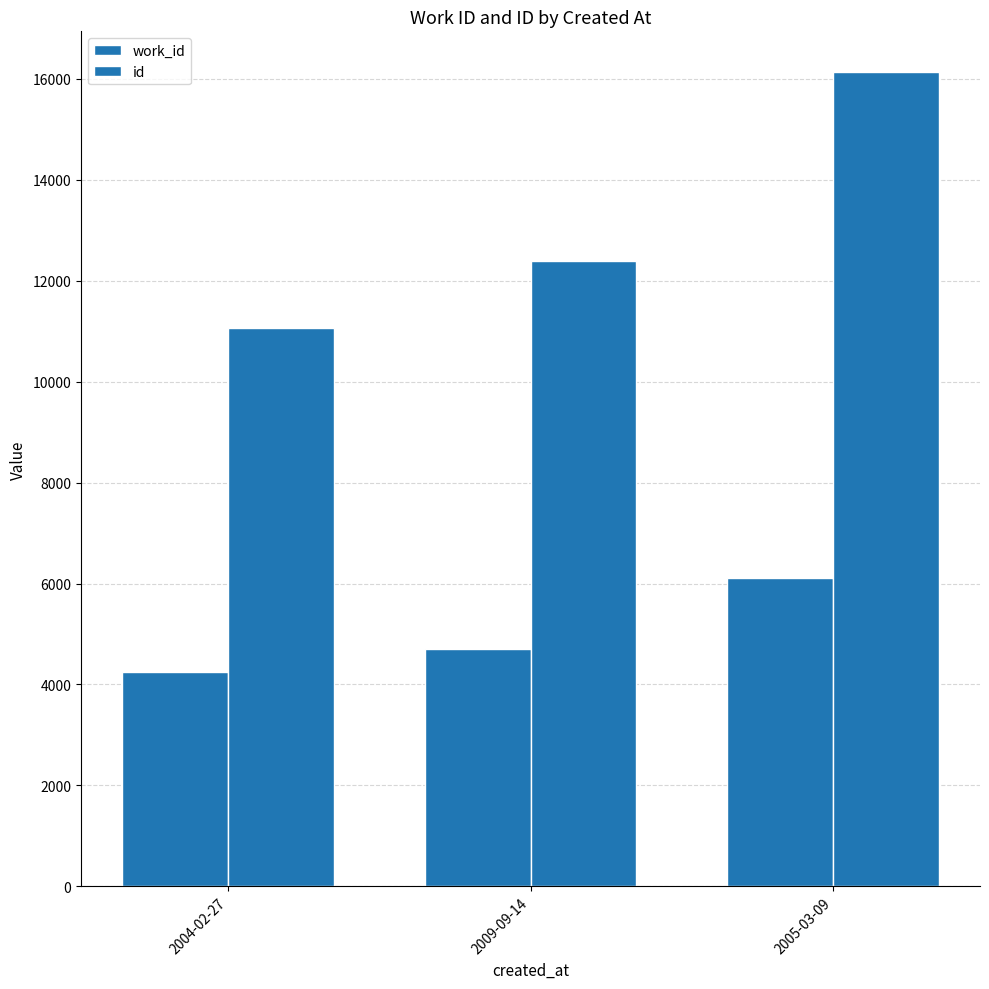

Does the chart contain stacked bars?

No